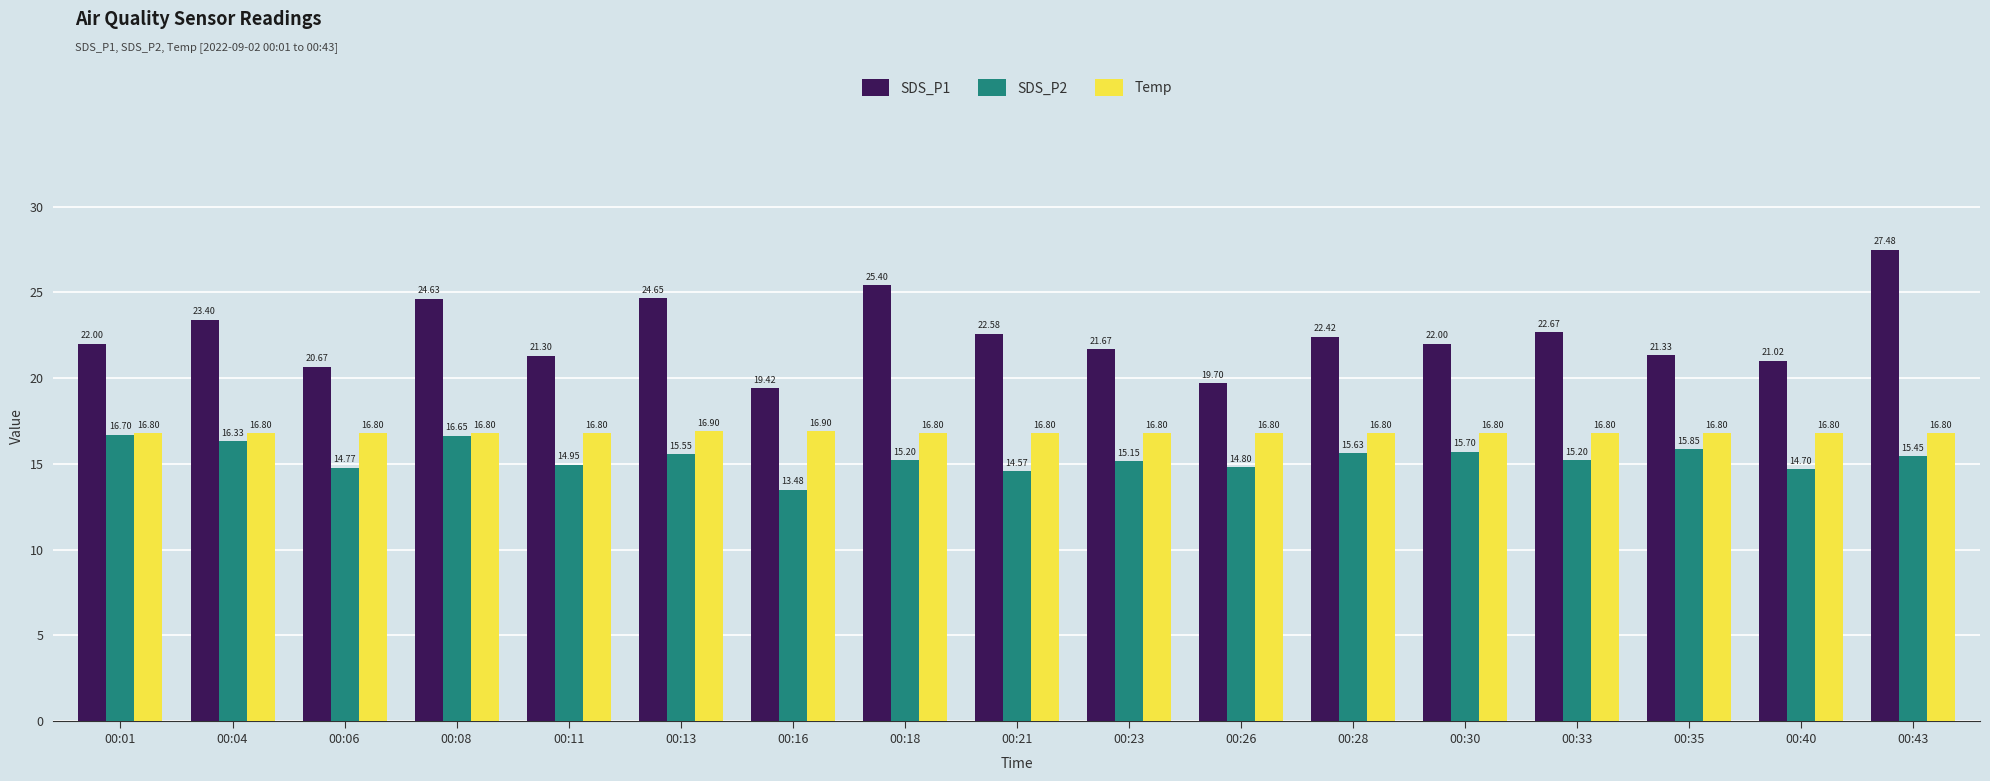

Which series has the largest total across all categories?

SDS_P1